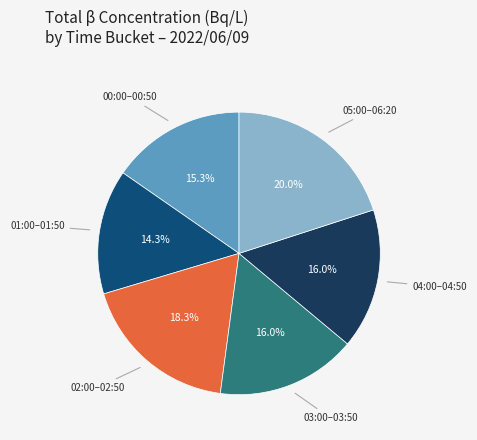

How many segments does this pie chart have?

6